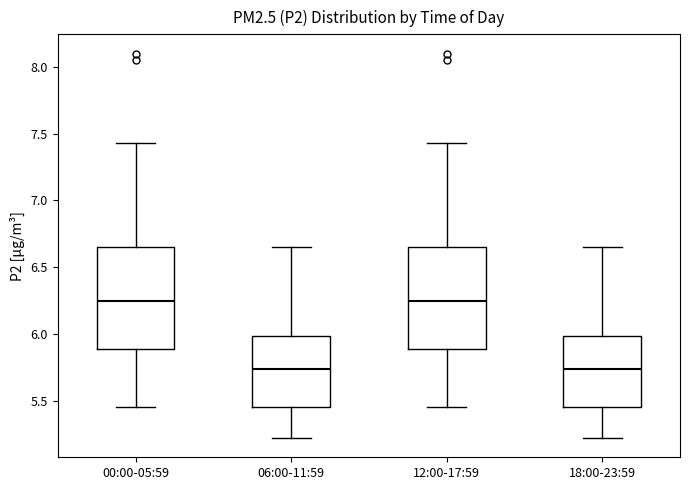

Reading left to right, read every box against the y-axis: the position of its median line, the range the box covers, and the ends of its whiskers. The values are not printed on the chart, so give them approximately, as read against the axis.

00:00-05:59: median 6.25, box 5.90 to 6.65, whiskers 5.45 to 7.45
06:00-11:59: median 5.75, box 5.45 to 6.00, whiskers 5.20 to 6.65
12:00-17:59: median 6.25, box 5.90 to 6.65, whiskers 5.45 to 7.45
18:00-23:59: median 5.75, box 5.45 to 6.00, whiskers 5.20 to 6.65